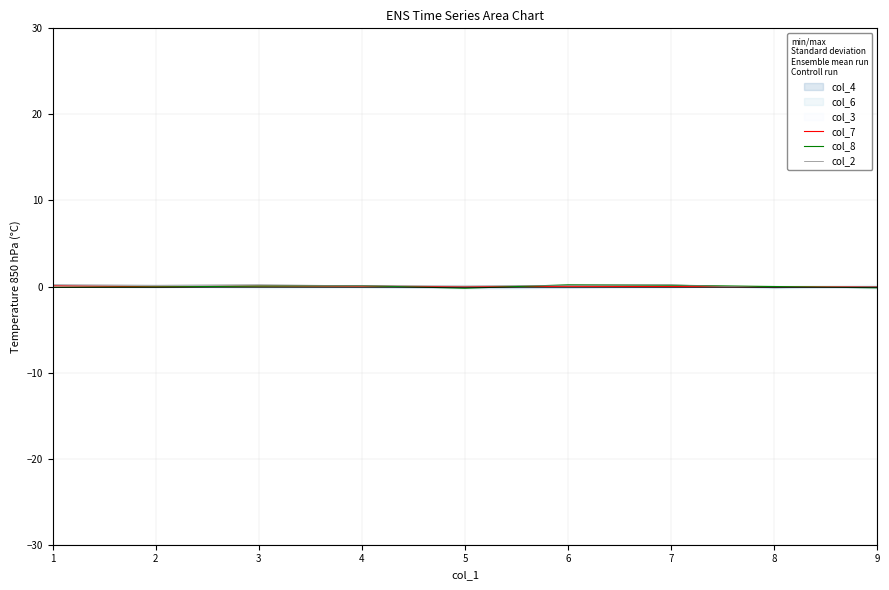

Reading right to left, transcribe all the data shown in this chart.

col_7: -0.0	-0.1	0.0	0.0	-0.0	0.0	0.0	-0.0	0.1
col_8: -0.2	0.0	0.2	0.2	-0.2	0.1	0.1	-0.1	-0.1
col_2: 0.0	-0.2	0.2	0.2	0.1	0.1	0.2	0.2	0.2